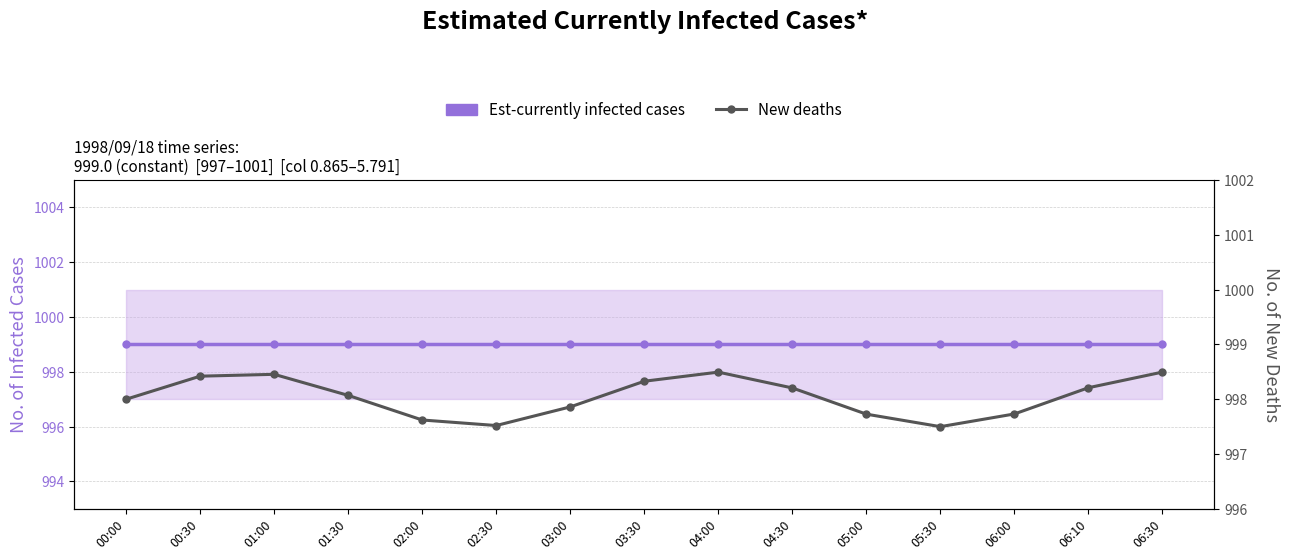

What are all the series names shown in the legend?

Est-currently infected cases, New deaths